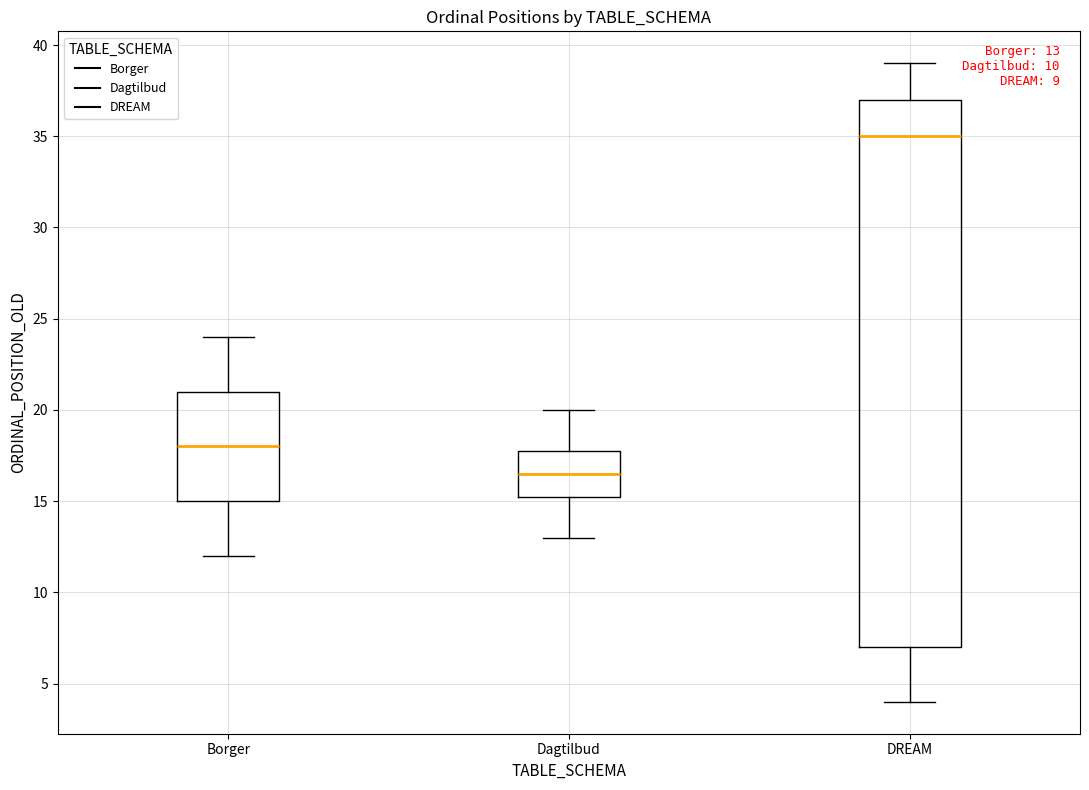

Comparing the boxes themselves (not the whiskers), which one is the tallest?

DREAM